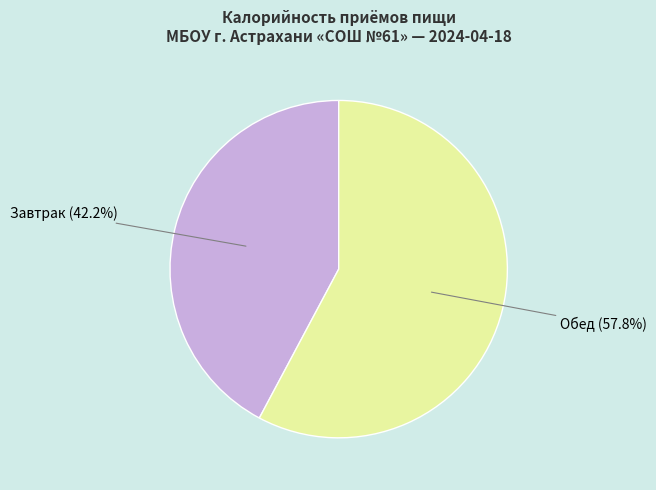

To the nearest percent, what is the combined percentage of Завтрак and Обед?

100%